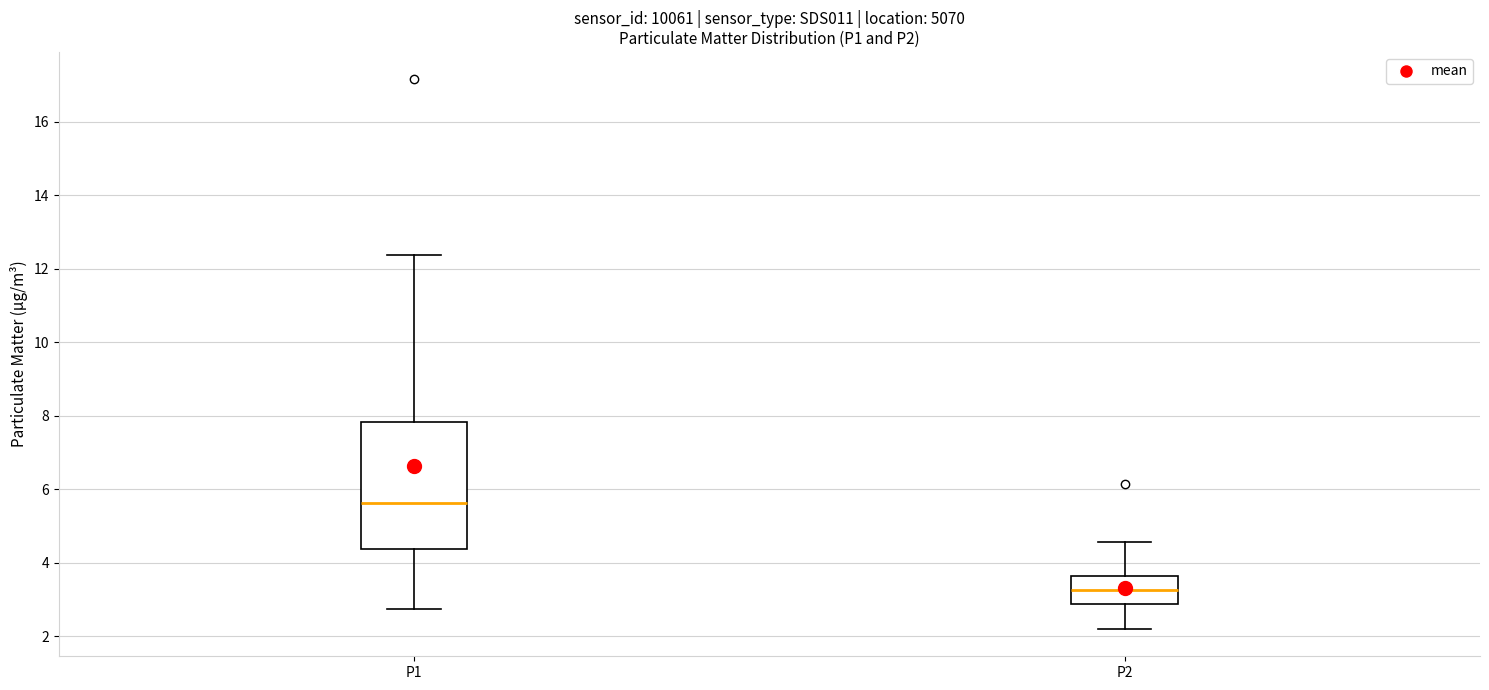

Where does the median line of the box for P2 sit on the y-axis? The values are not printed on the chart, so give them approximately, as read against the axis.

3.2